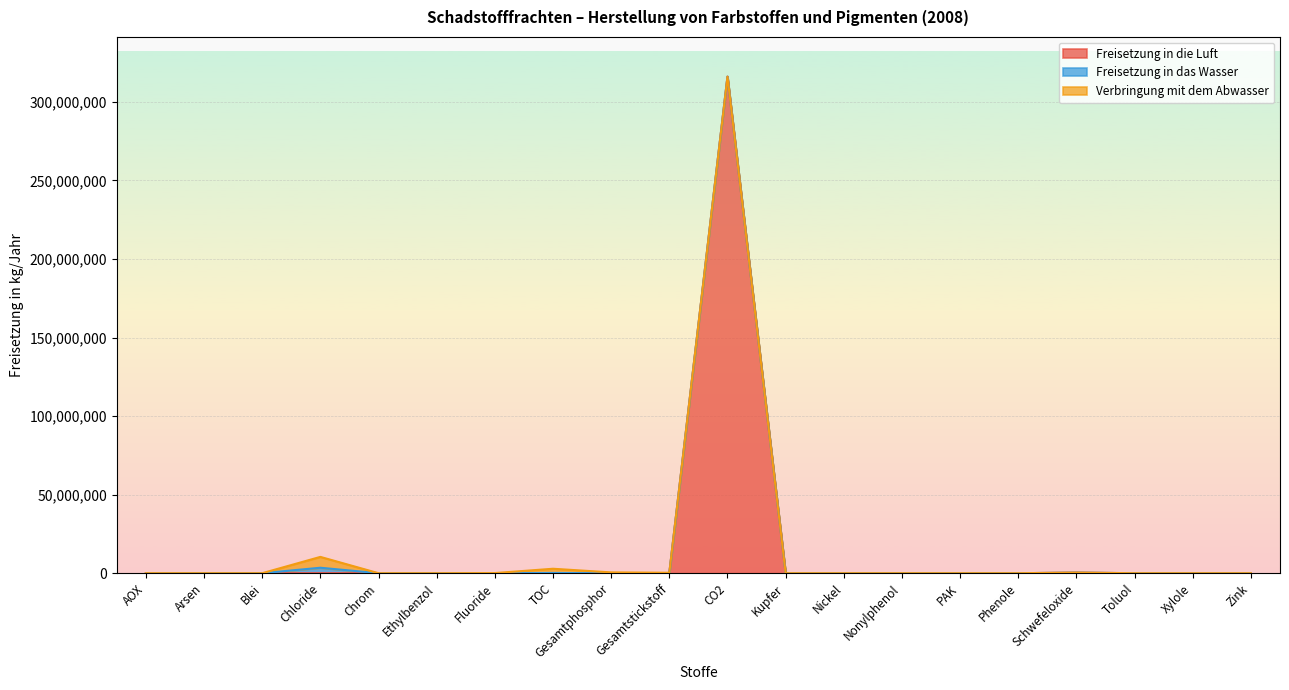

Is it true that Verbringung mit dem Abwasser equals 2683900 at TOC?

True